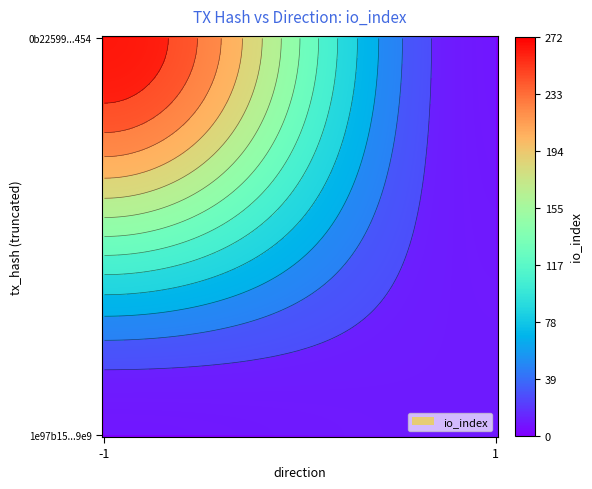

The 0b22599cd885a506a59bee4813ab646b6c7d454 series shows 272 at io_index. True or false?

True